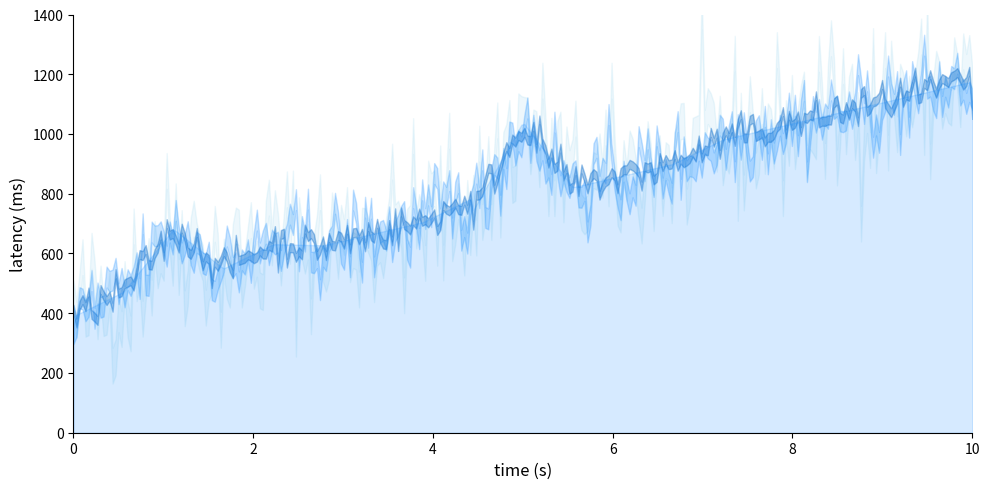

List the labels in order of value, smallest first.

0, 17, 1, 3, 5, 6, 7, 9, 11, 12, 13, 4, 8, 14, 15, 16, 2, 10